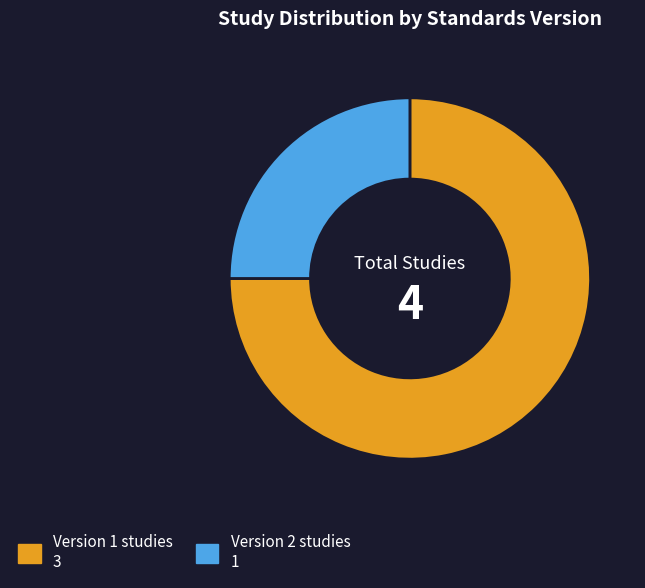

Is there a majority slice in this chart?

Yes